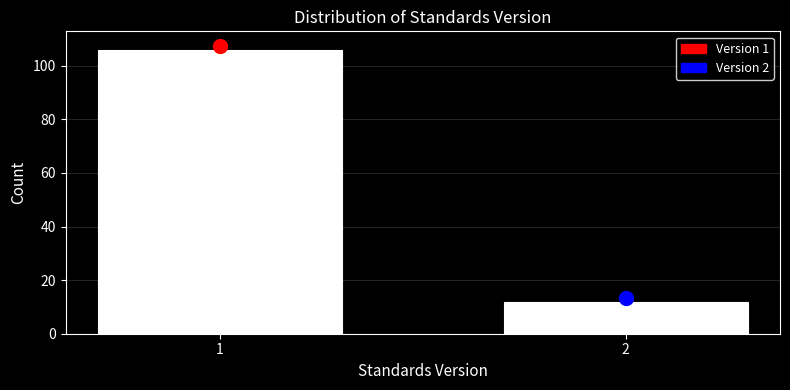

Reading left to right, what are all the values shown in this chart?

106	12